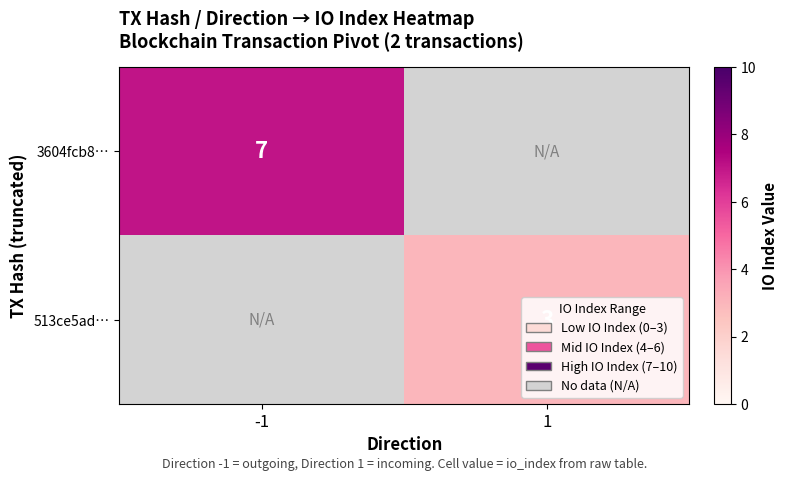

The 513ce5ad… series shows 5 at 1. True or false?

False